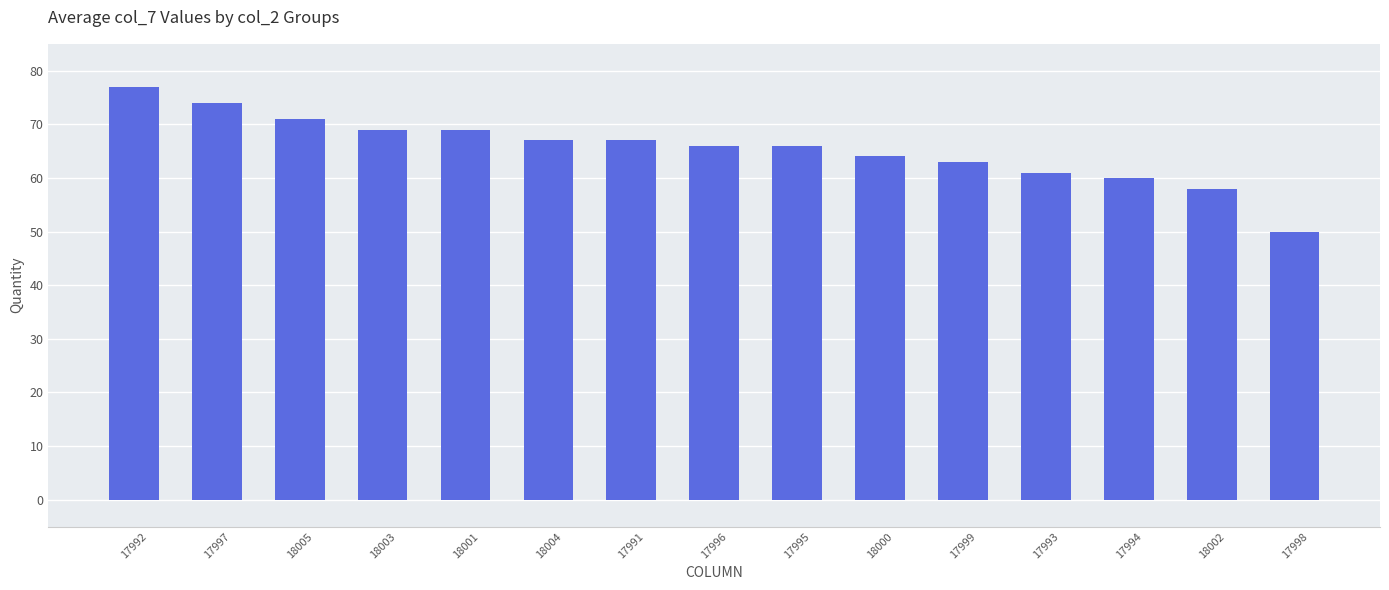

What is the change in value from 18003 to 17996?

-3